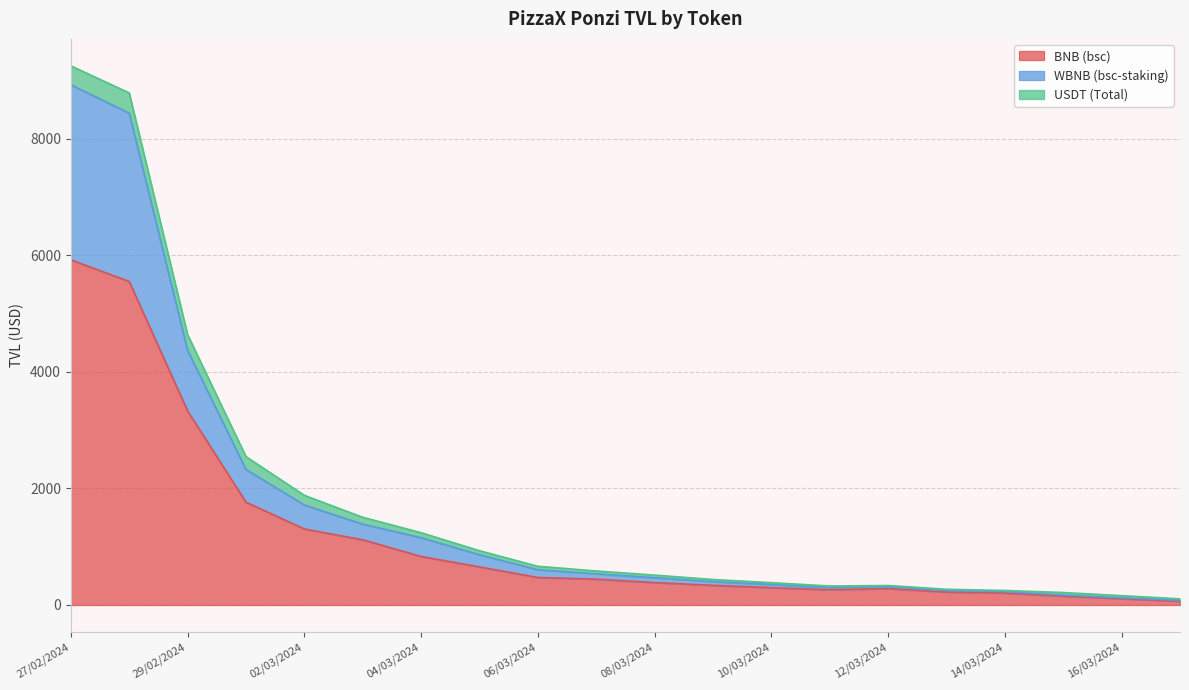

What is the label of the 5th point from the left?

02/03/2024